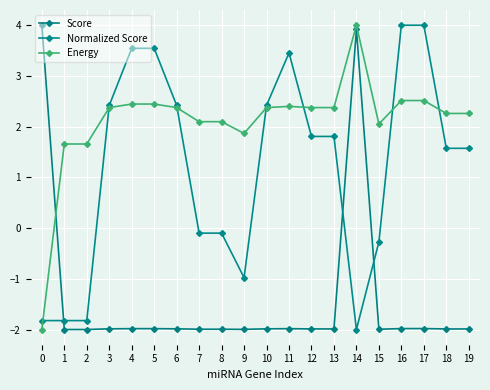

At how many categories does at least one series exceed 0?

20